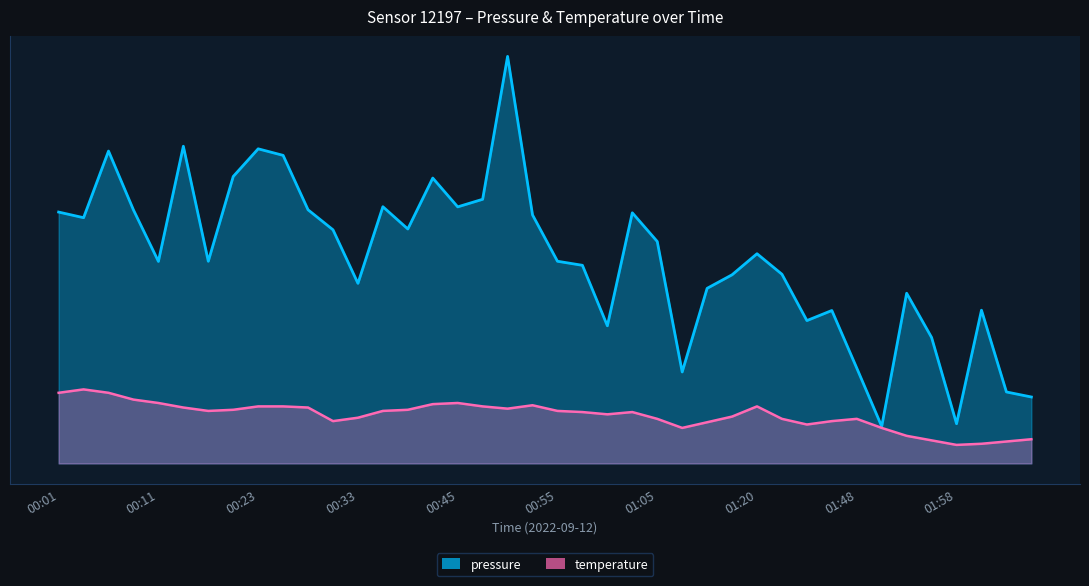

What is the difference between the maximum and minimum values in the temperature series?

30.0